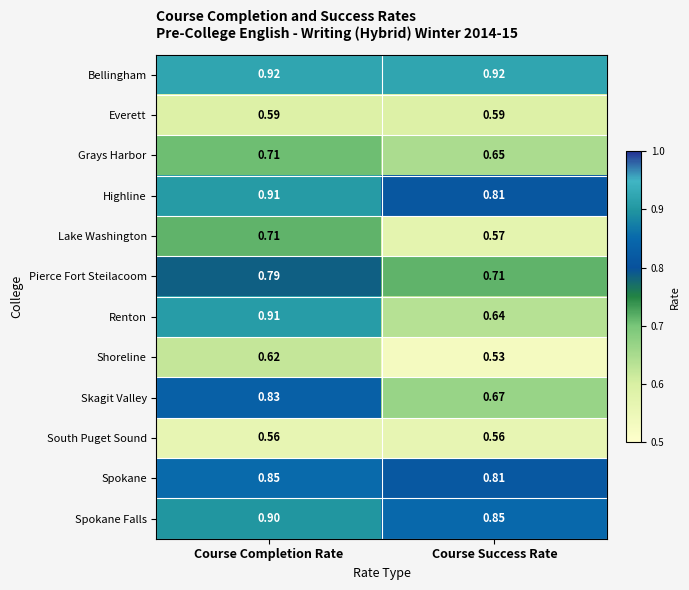

Between Course Completion Rate and Course Success Rate, which series saw the biggest shift?

Renton